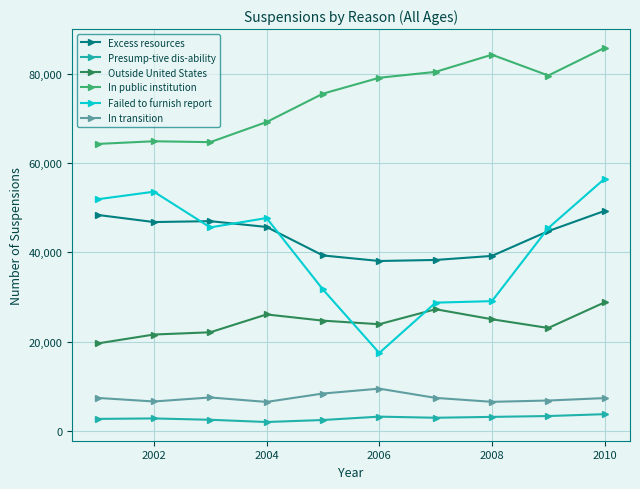

List the series in order of their peak value, highest first.

In public institution, Failed to furnish report, Excess resources, Outside United States, In transition, Presump-tive dis-ability